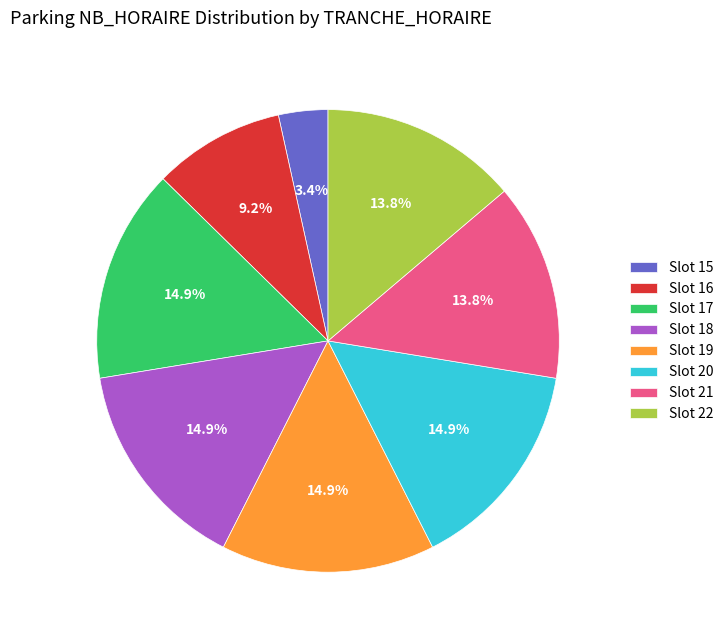

Which has a higher value, Slot 17 or Slot 16?

Slot 17